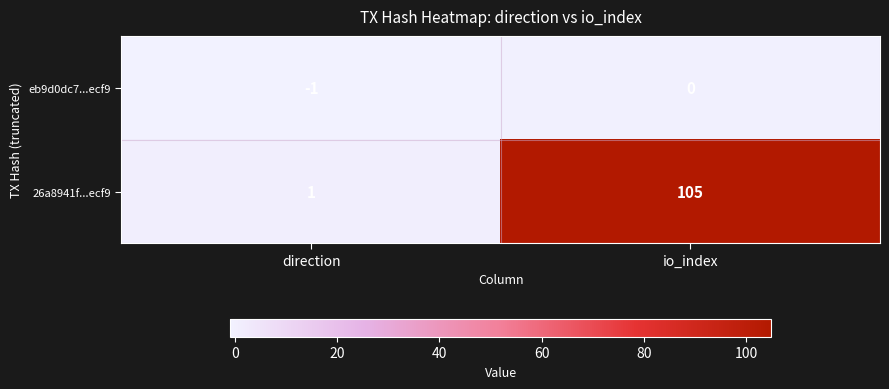

Which series has the largest total across all categories?

26a8941f...ecf9